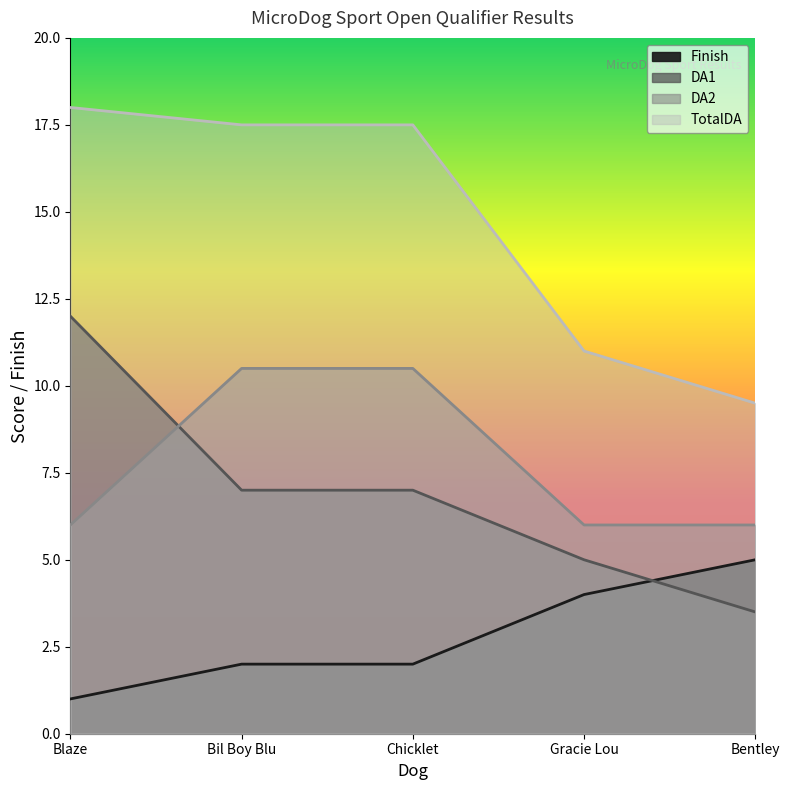

Reading left to right, transcribe all the data shown in this chart.

Finish: 1.0	2.0	2.0	4.0	5.0
DA1: 12.0	7.0	7.0	5.0	3.5
DA2: 6.0	10.5	10.5	6.0	6.0
TotalDA: 18.0	17.5	17.5	11.0	9.5